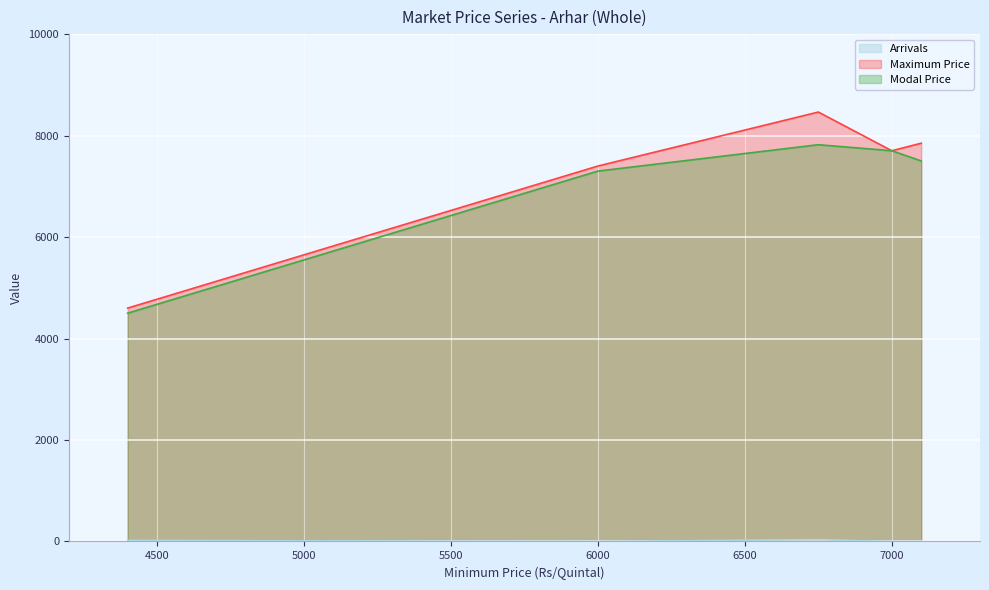

What is the lowest value of the Modal Price series?

4500.0